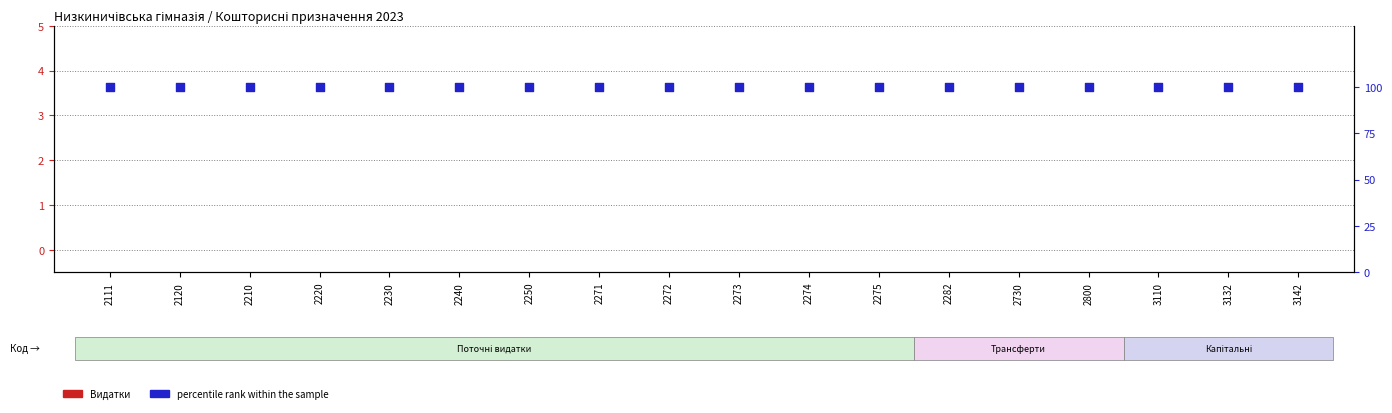

At which category is the sum across all series the highest?

2111